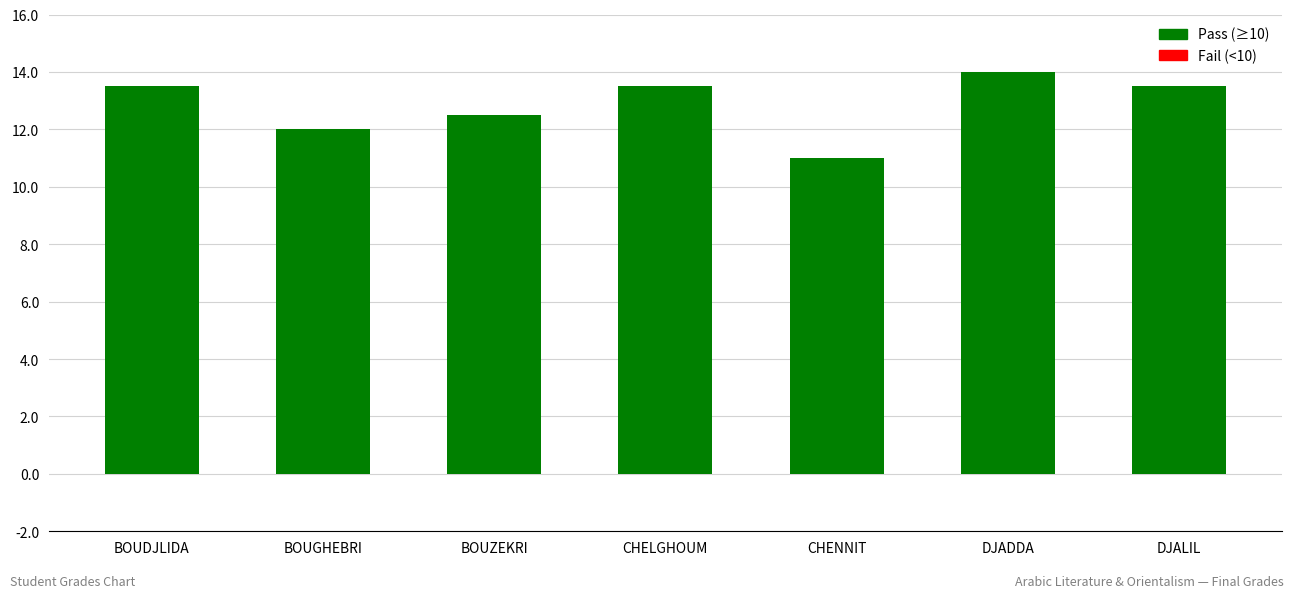

How many categories are shown in the chart?

7